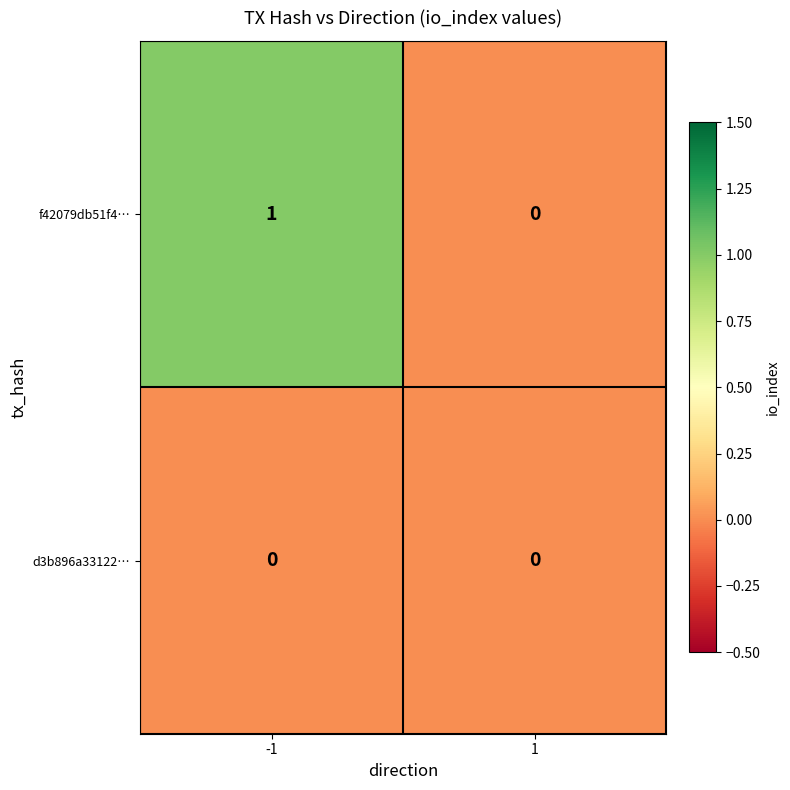

The d3b896a33122… series shows 0 at 1. True or false?

True